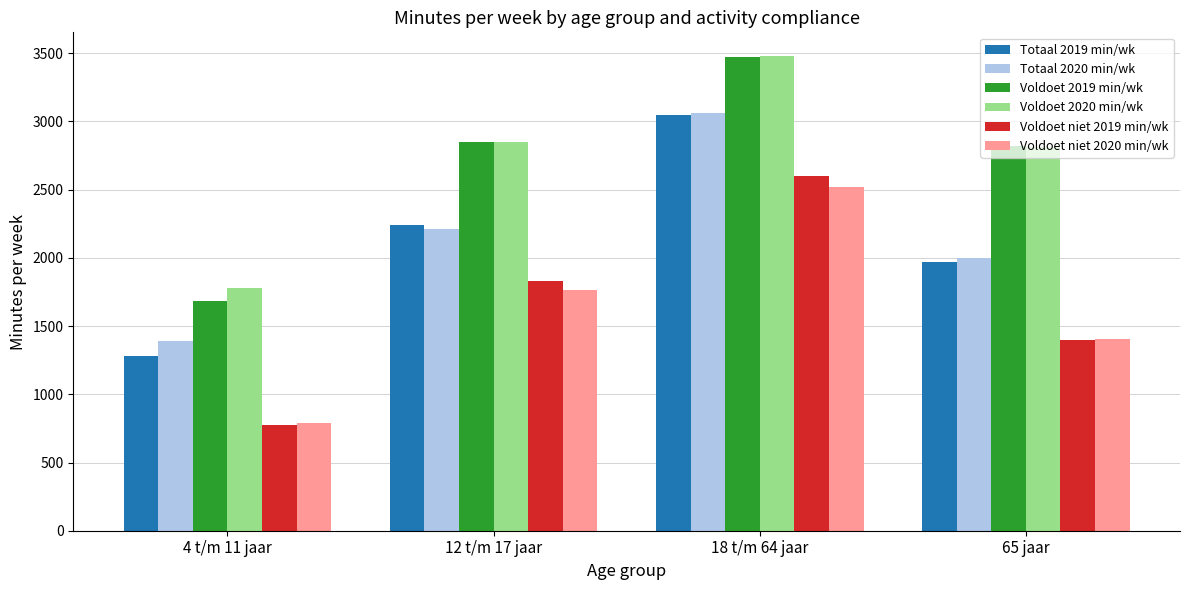

Where is Voldoet 2020 min/wk nearest to the value 2630?

65 jaar